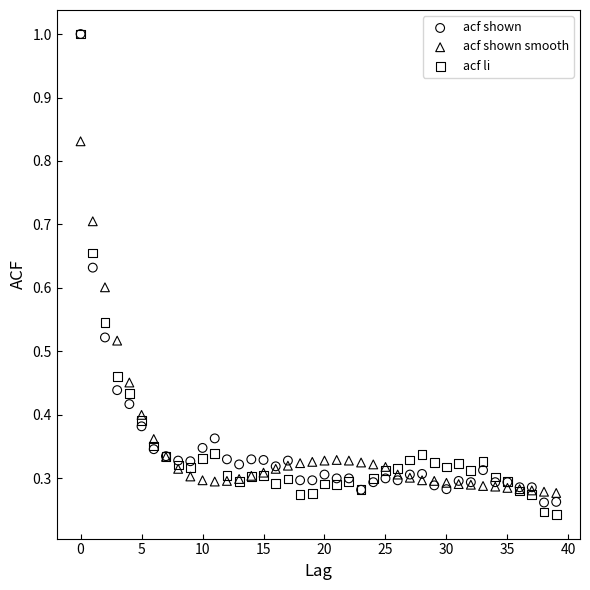

Which series has the largest Y range (max minus min)?

acf li